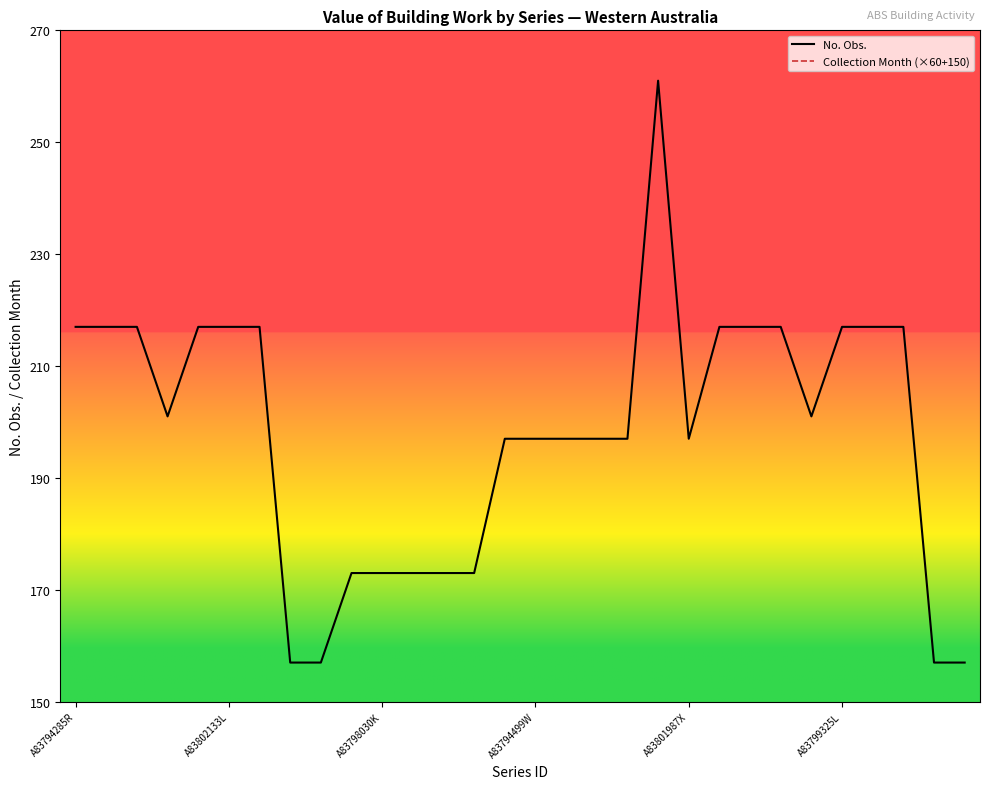

Between 9 and 14, which series saw the biggest shift?

No. Obs.